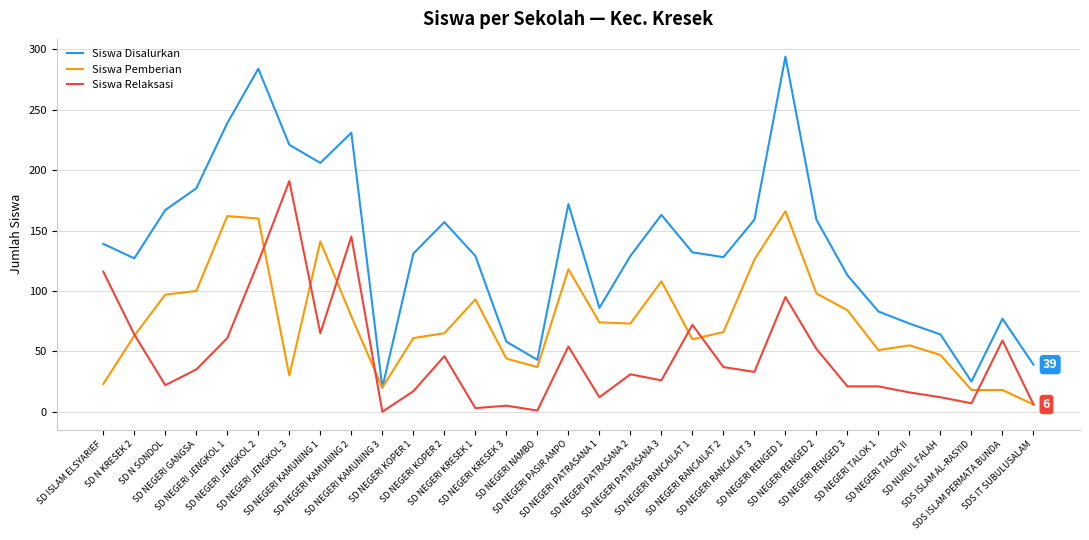

At which label does Siswa Disalurkan reach its minimum?

SD NEGERI KAMUNING 3